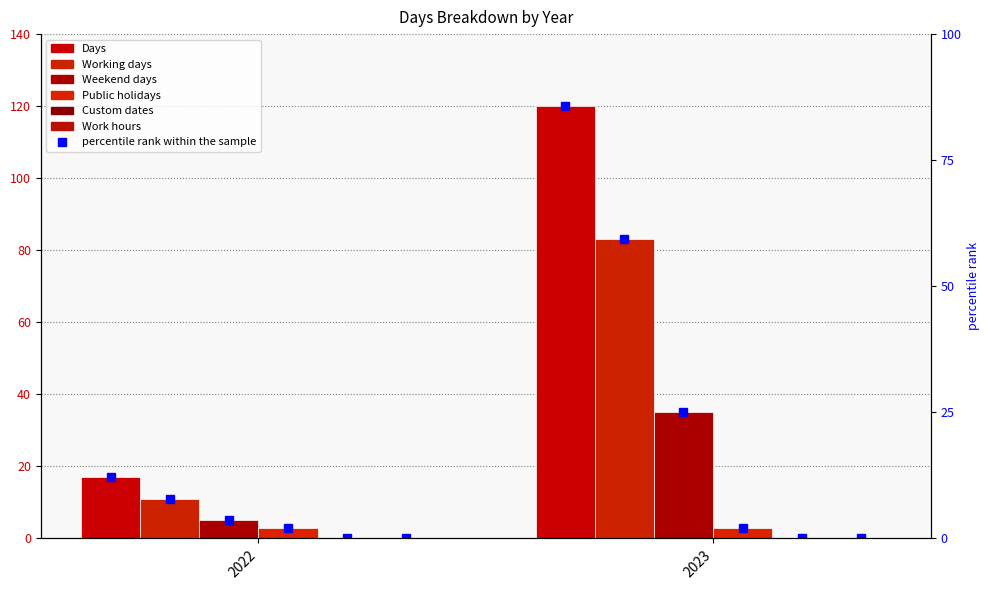

Which series has the widest spread of values?

Days